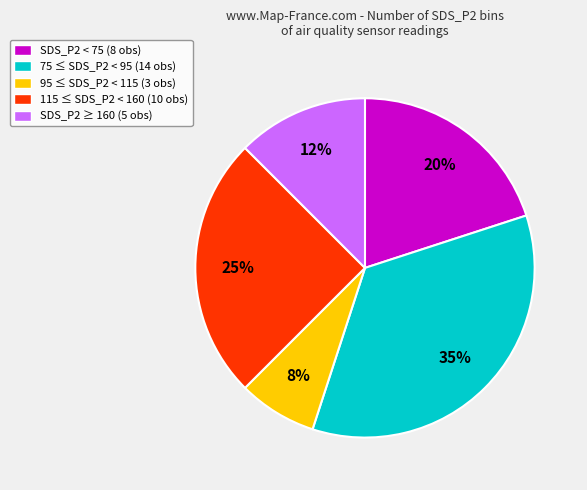

Is there any slice that represents more than half of the pie?

No